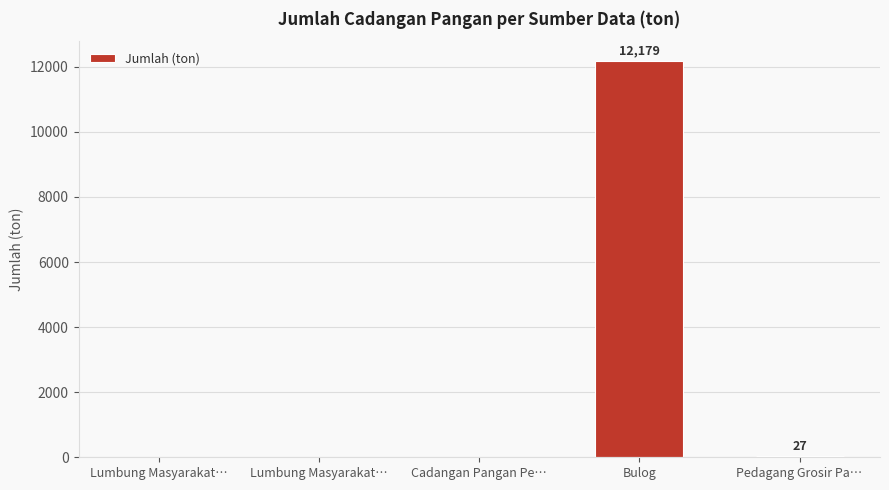

How many data points does each series have?

5